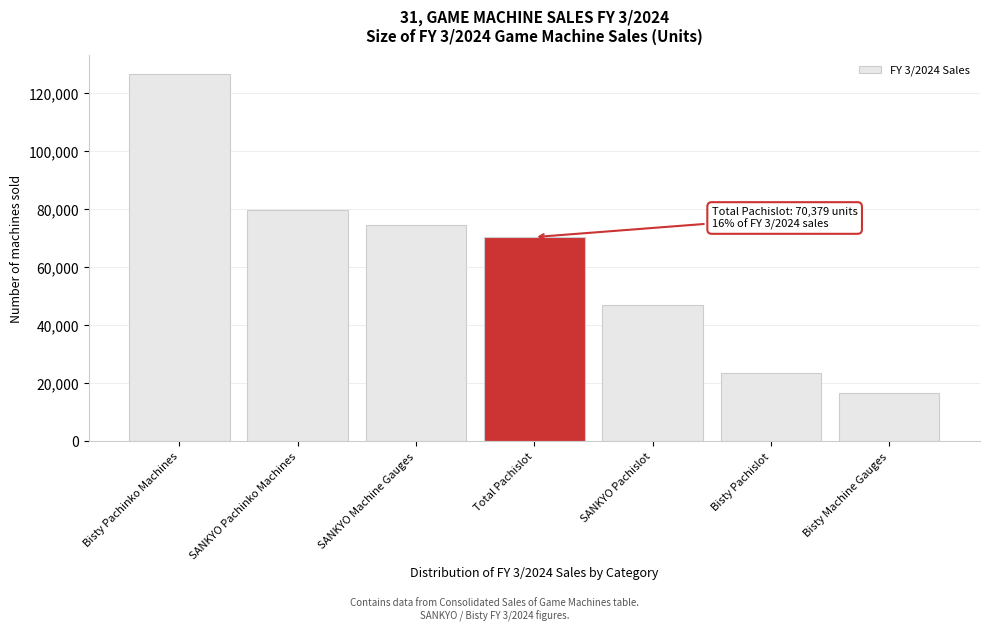

Reading left to right, transcribe all the data shown in this chart.

126595	79855	74484	70379	46834	23545	16714